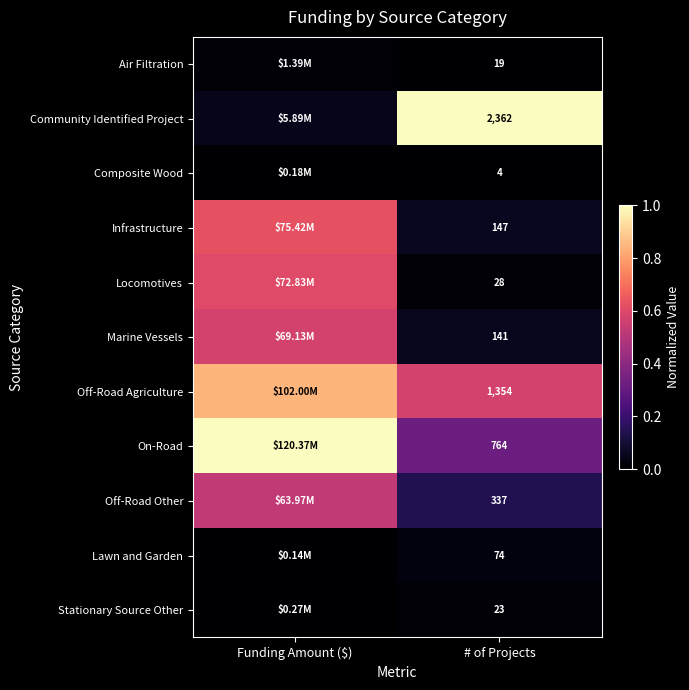

Rank the series at # of Projects from lowest to highest value.

Composite Wood, Air Filtration, Stationary Source Other, Locomotives, Lawn and Garden, Marine Vessels, Infrastructure, Off-Road Other, On-Road, Off-Road Agriculture, Community Identified Project